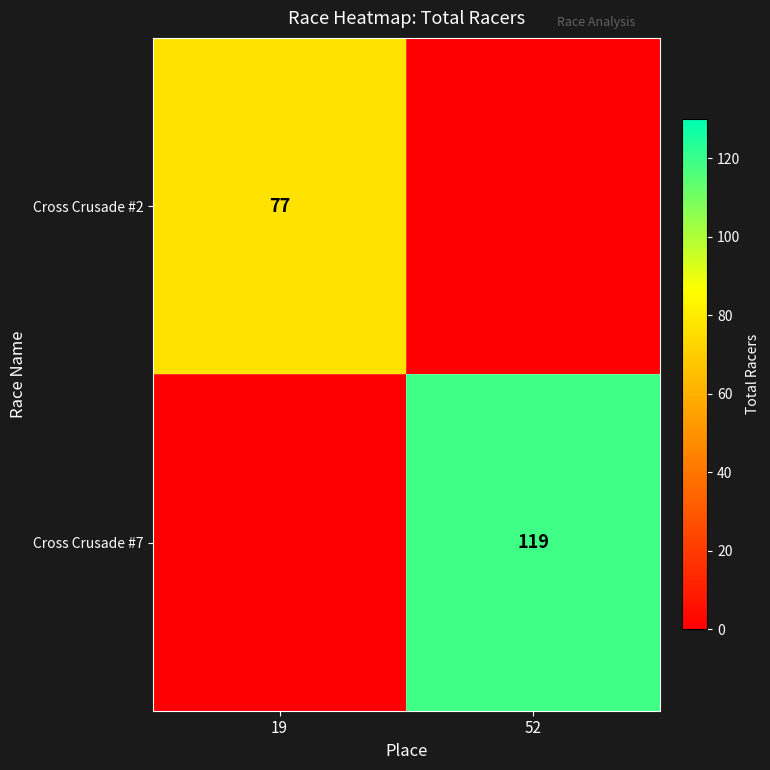

The value of Cross Crusade #7 at 52 is 119. True or false?

True